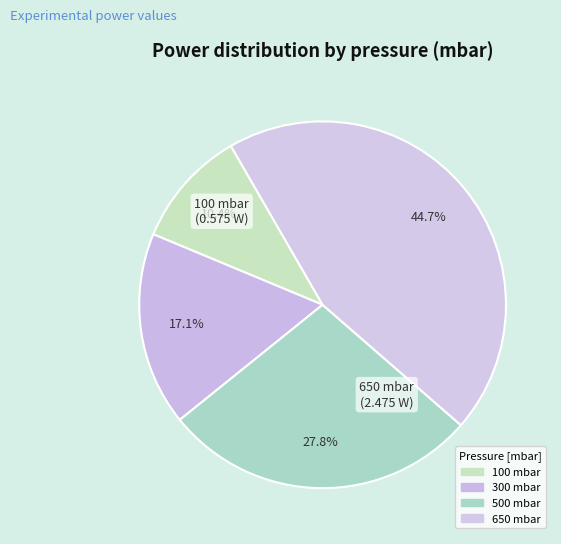

What is the largest slice in the pie chart?

650